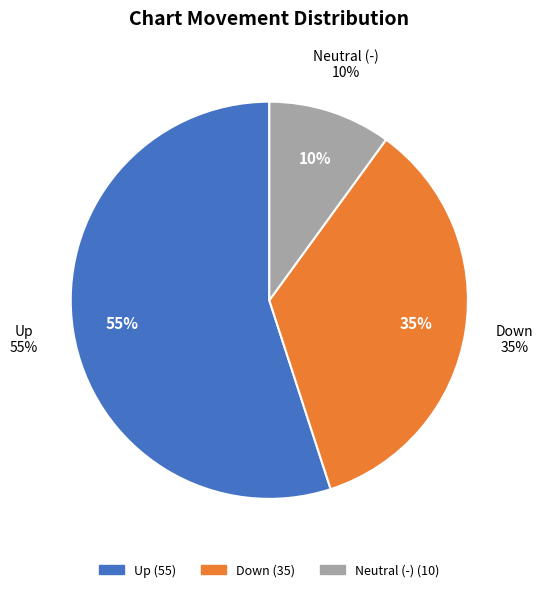

Between - and up, which is larger?

up